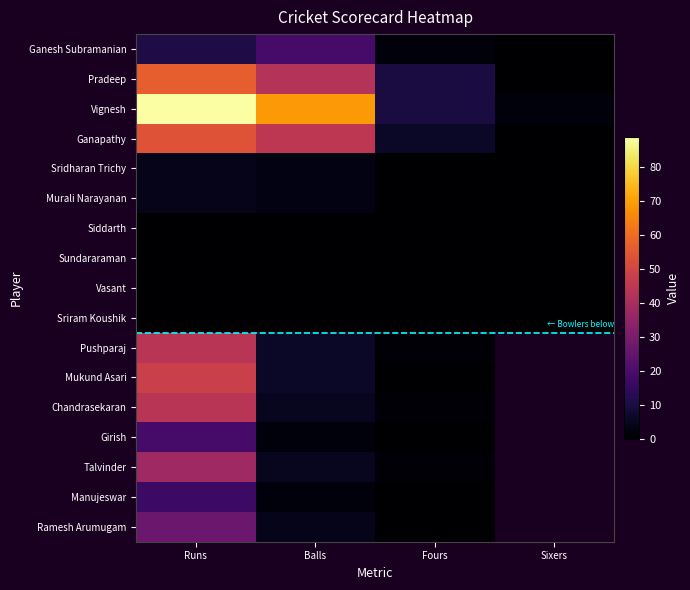

What is the maximum value shown in the chart?

89.0